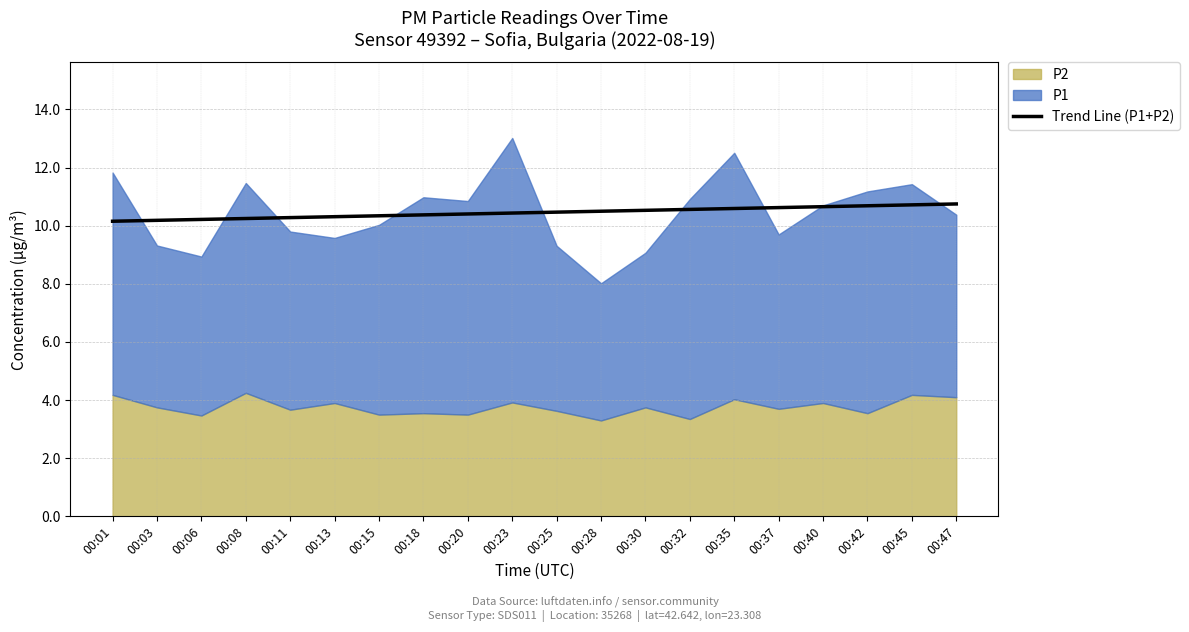

Which has a higher value, 00:03 or 00:23?

00:23